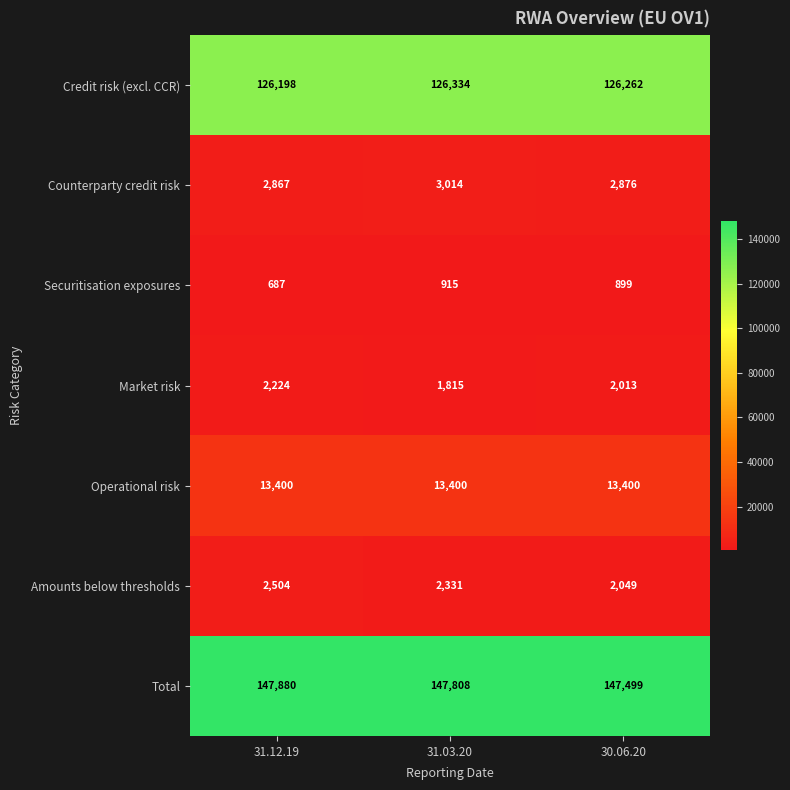

At which label is Counterparty credit risk closest to 2940?

30.06.20